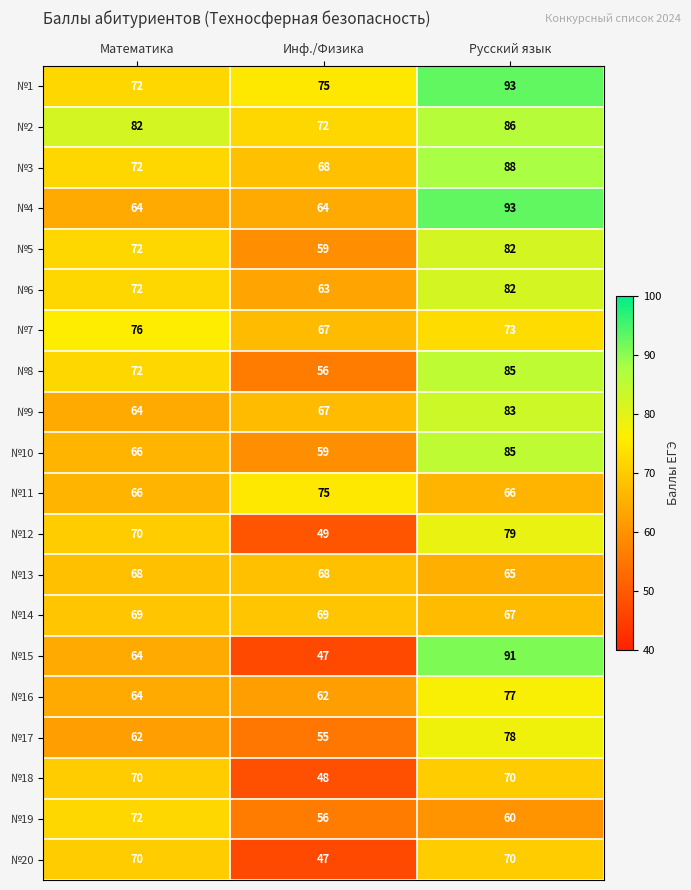

At which category does the chart reach its minimum across all series?

Инф./Физика